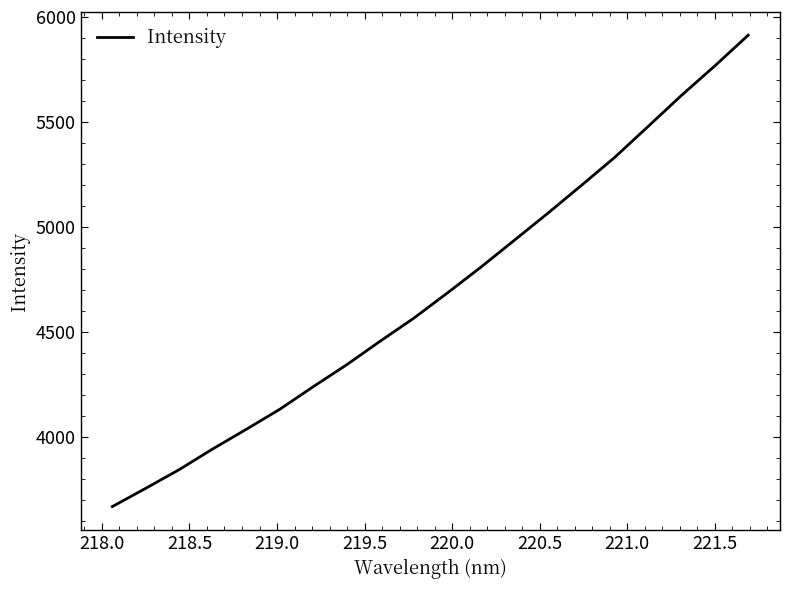

What is the smallest value displayed?

3668.3